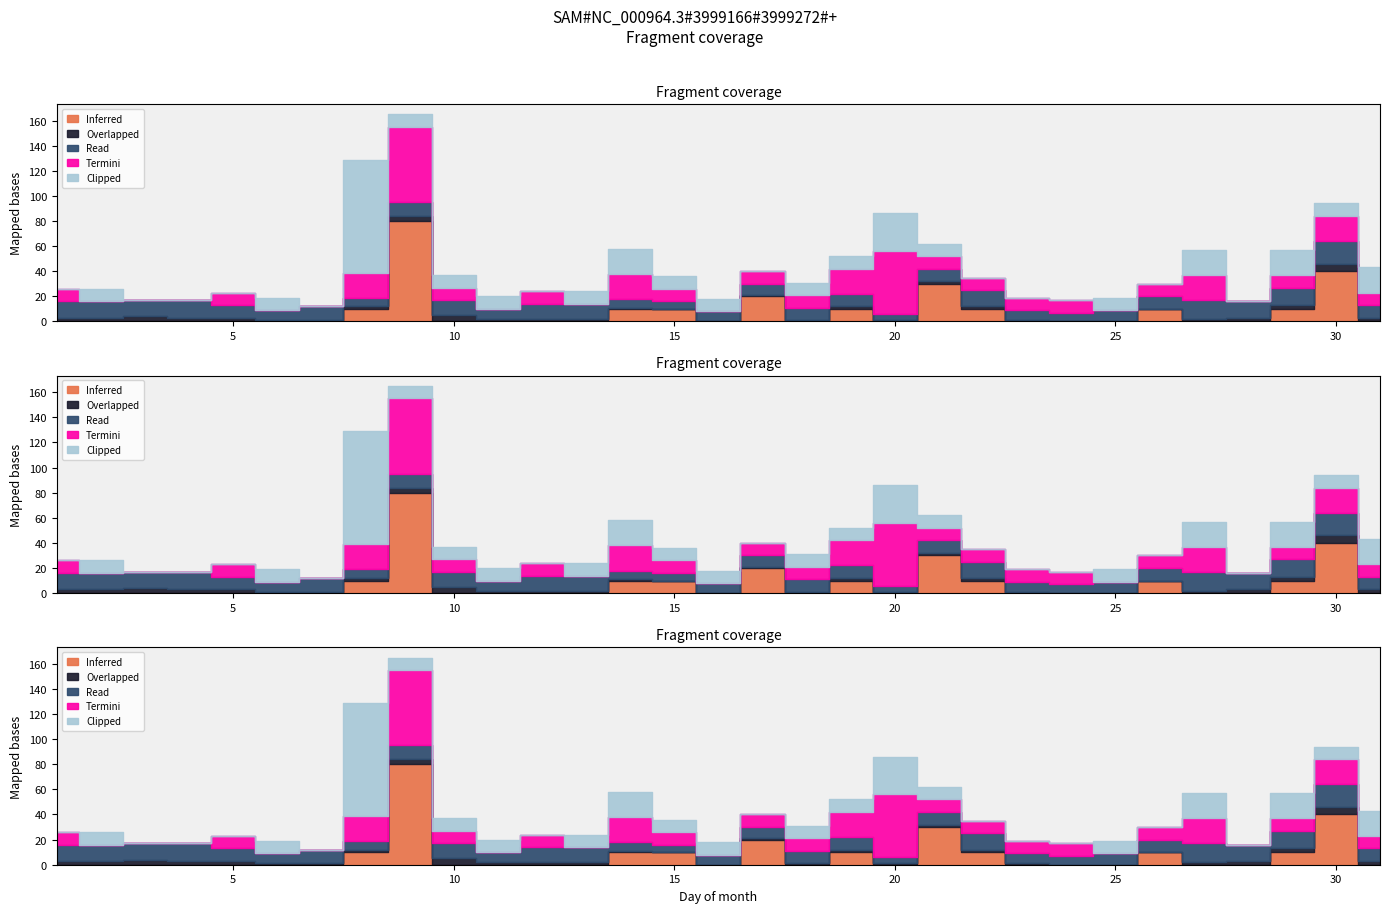

At which category does Clipped reach its first local valley?

7